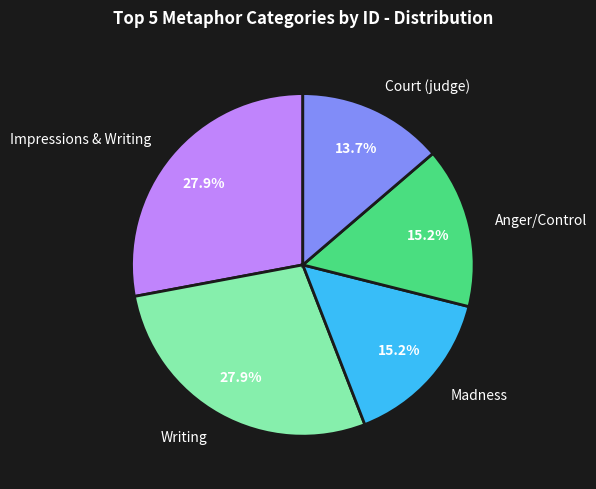

What is the smallest slice in the pie chart?

Court (judge)